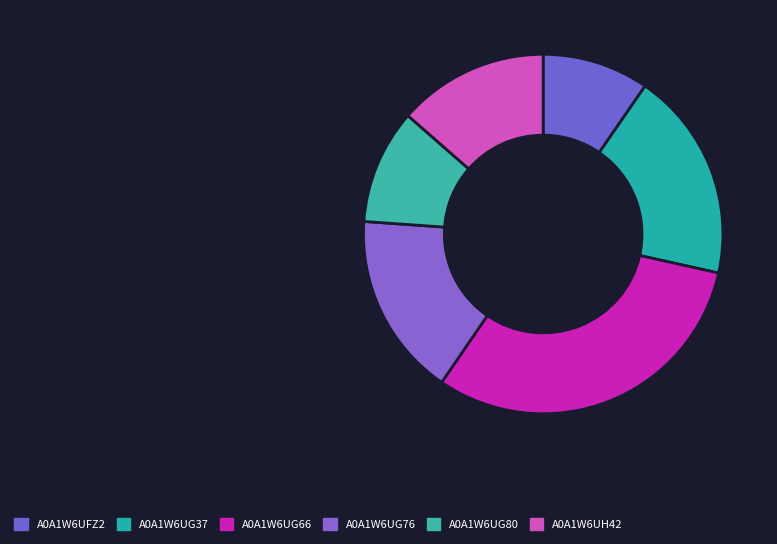

To the nearest percent, what percentage of the pie is A0A1W6UFZ2?

10%